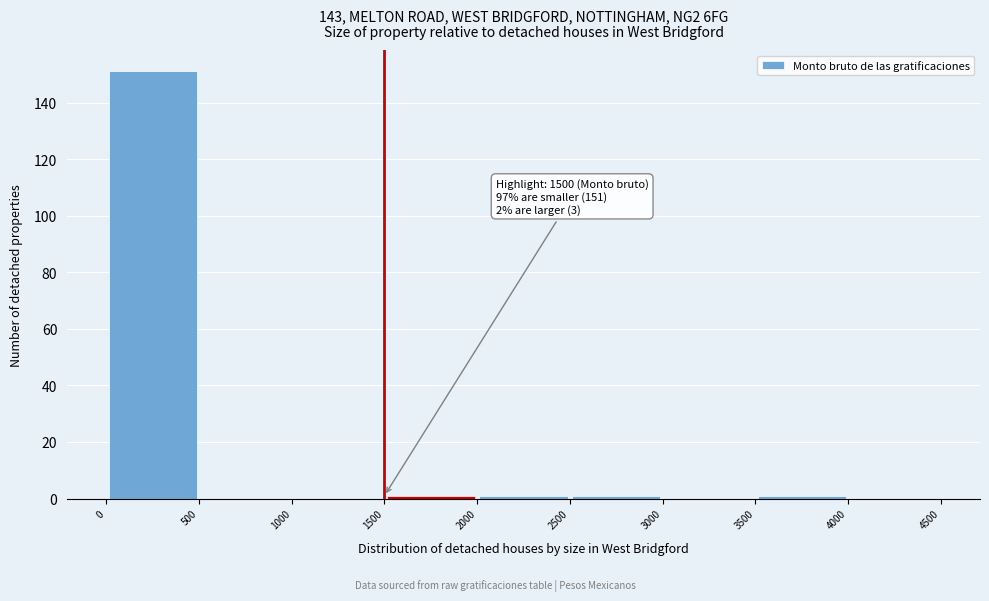

Which range on the x-axis has the tallest bar?

0 to 500